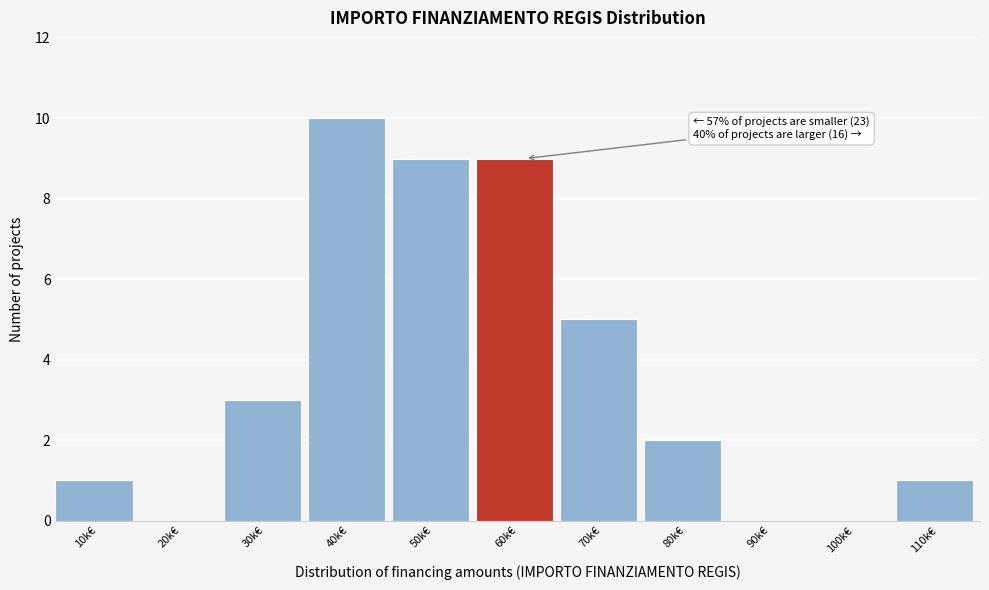

Reading left to right, list all the values displayed in this chart.

10k€=1	20k€=0	30k€=3	40k€=10	50k€=9	60k€=9	70k€=5	80k€=2	90k€=0	100k€=0	110k€=1